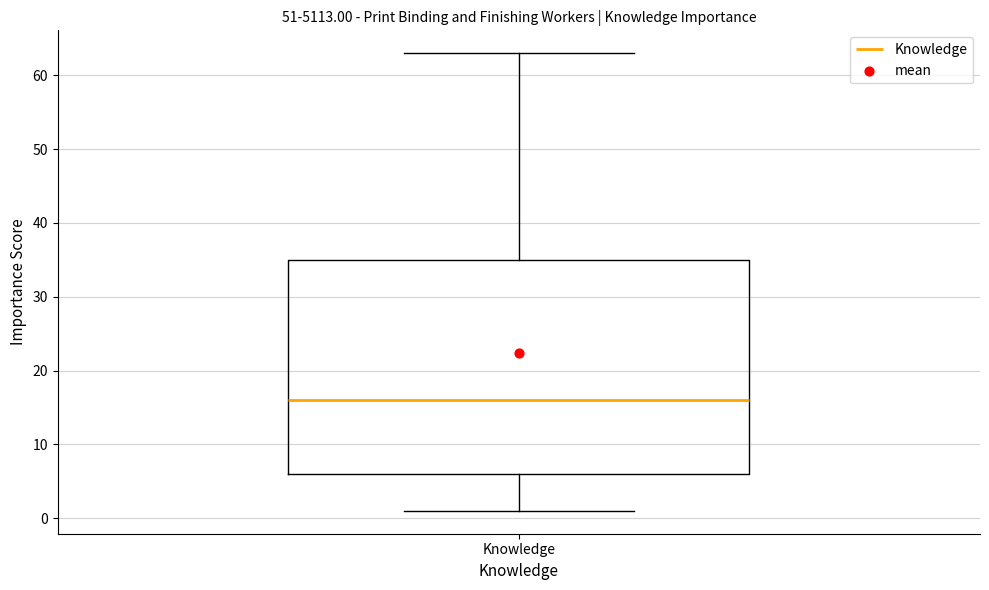

Read this box plot against the y-axis: the position of the median line, the range covered by the box, and the ends of both whiskers. The values are not printed on the chart, so give them approximately, as read against the axis.

median 16, box 6 to 35, whiskers 1 to 63